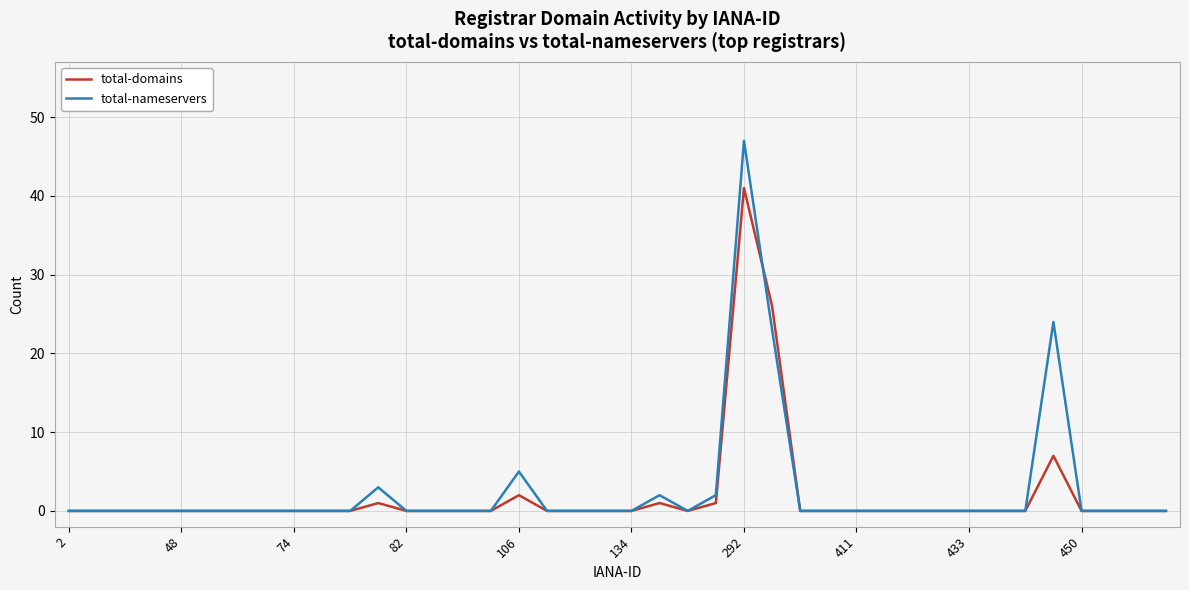

Which series has the widest spread of values?

total-nameservers